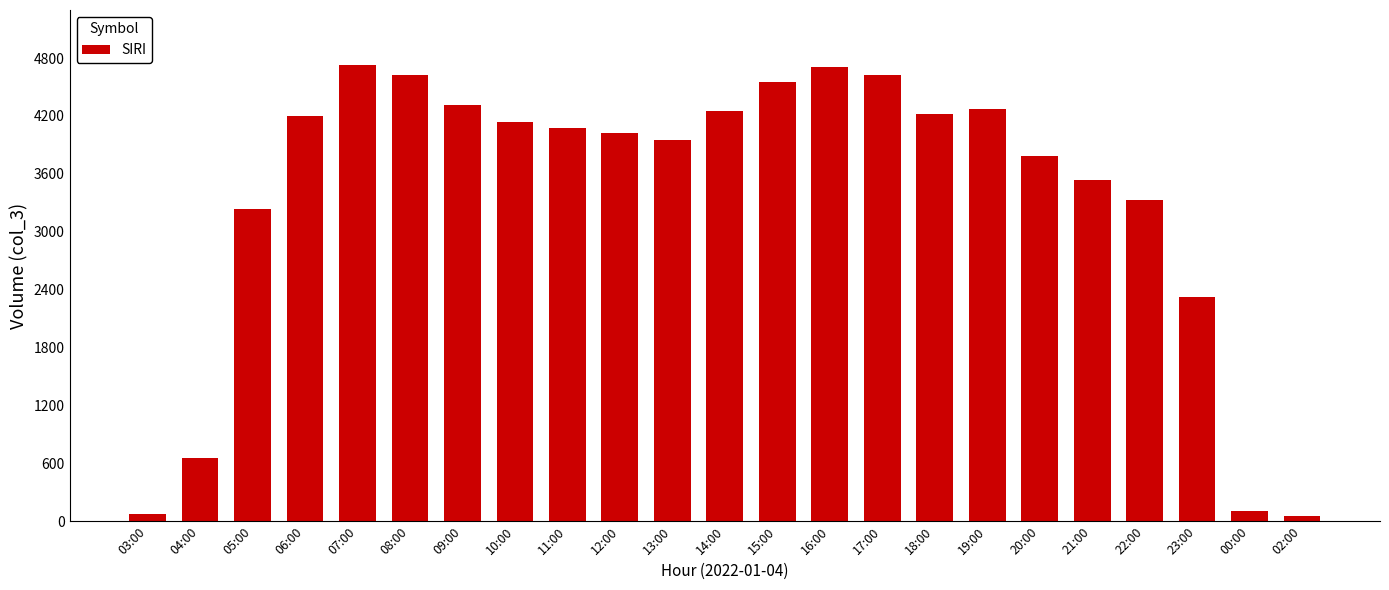

What is the ratio of the value at 20:00 to the value at 05:00?

1.2